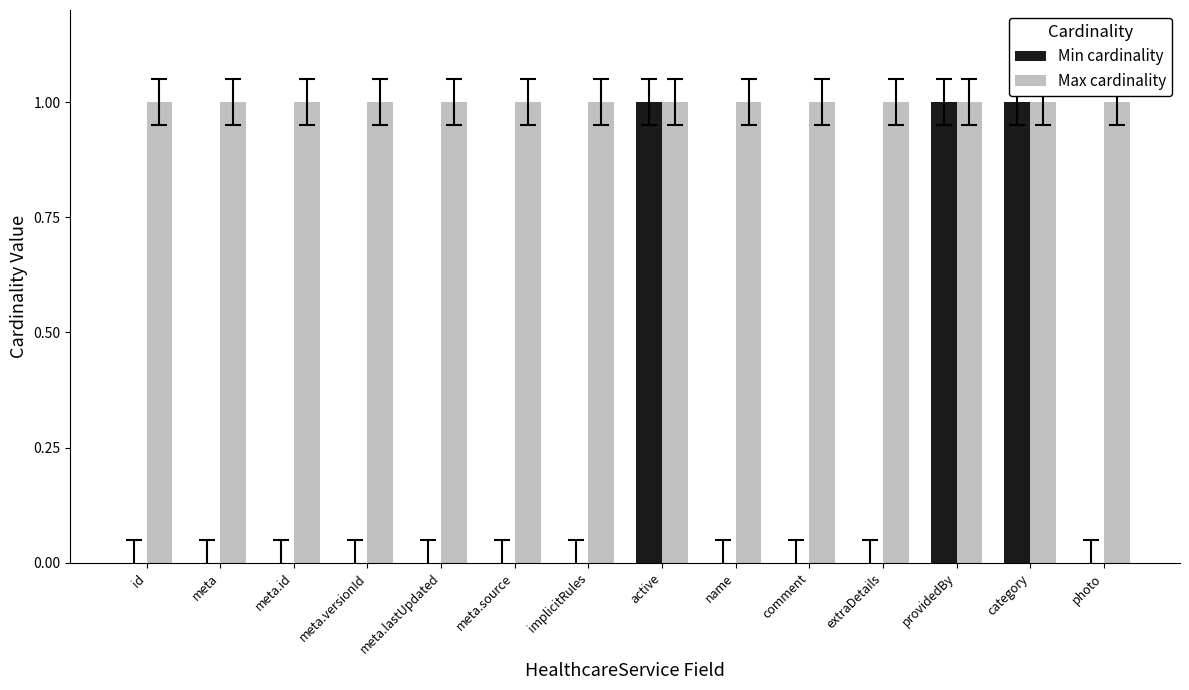

How many groups of bars are there?

14